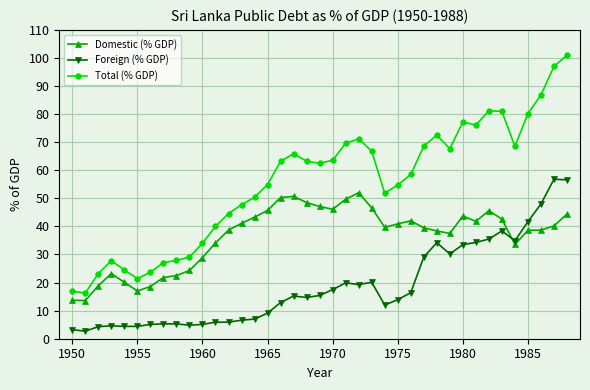

What are all the series names shown in the legend?

Domestic (% GDP), Foreign (% GDP), Total (% GDP)